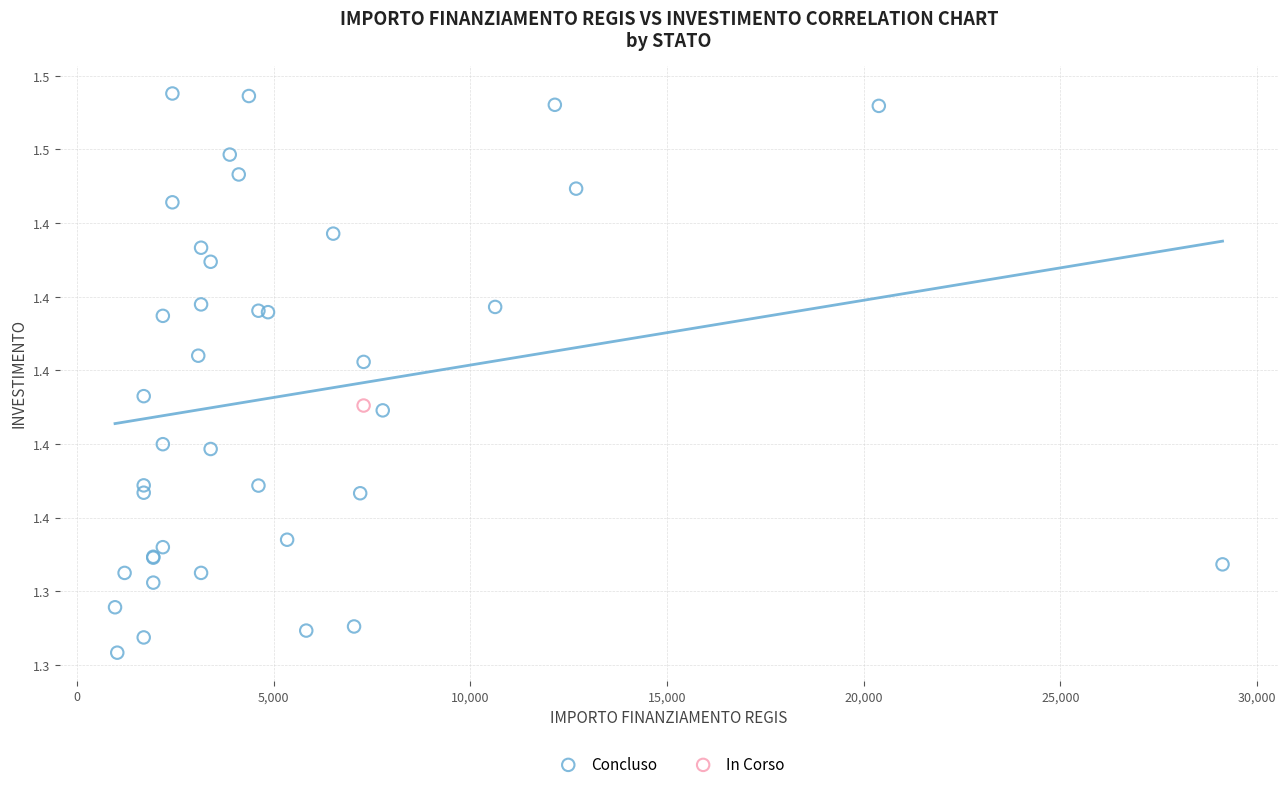

What are all the series names shown in the legend?

Concluso, In Corso